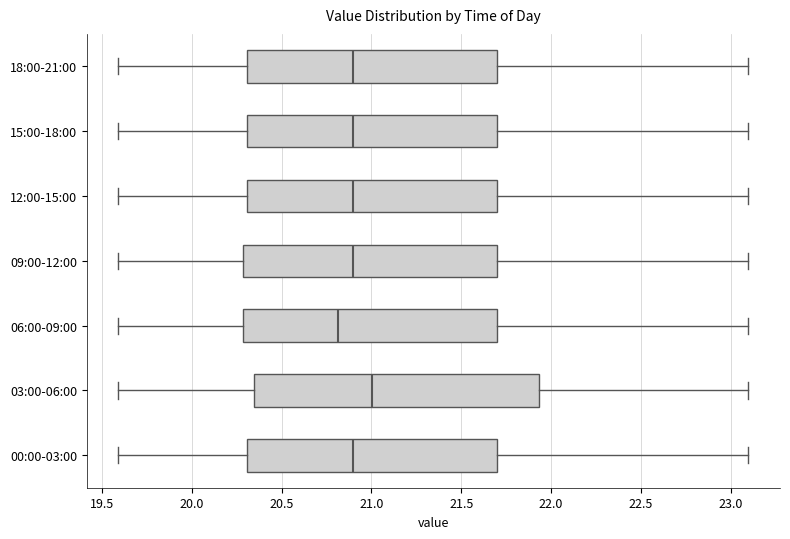

Which box has the furthest to the right median line?

03:00-06:00